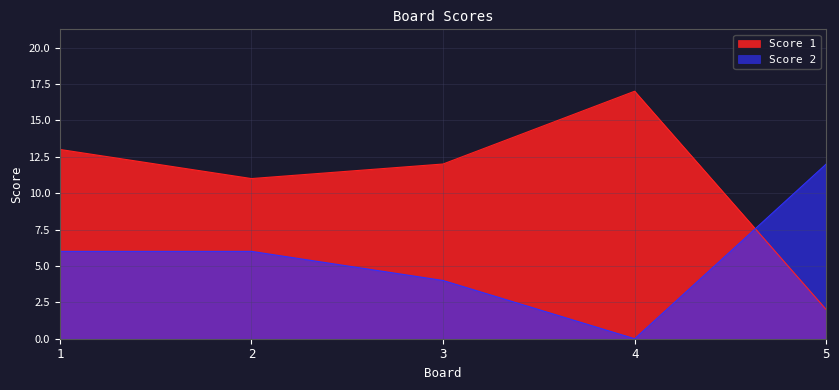

At how many categories does at least one series exceed 8?

5